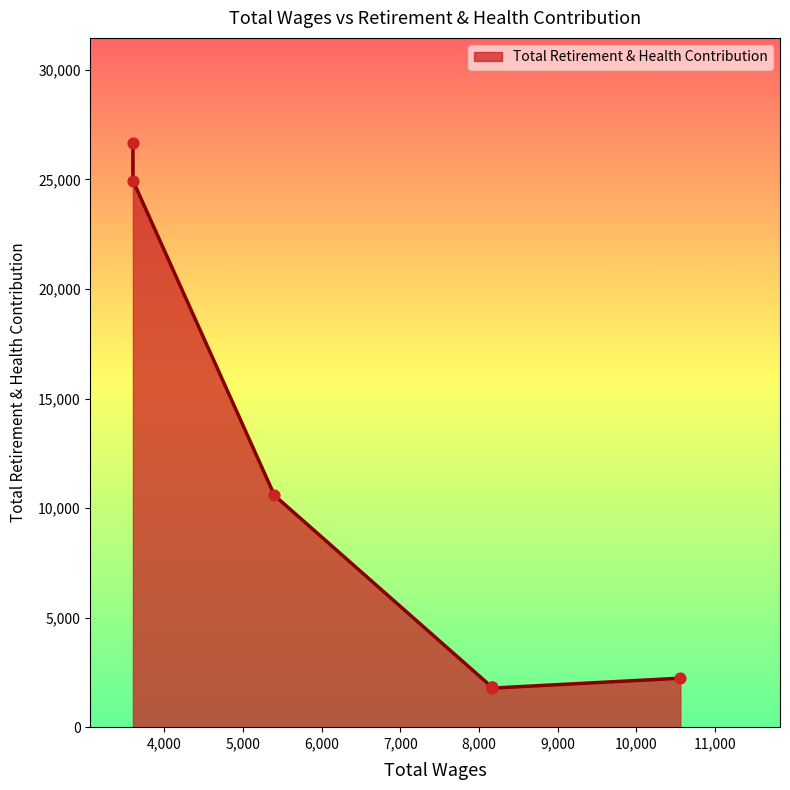

What is the ratio of the value at 3600.0 to the value at 8160.0?

15.0